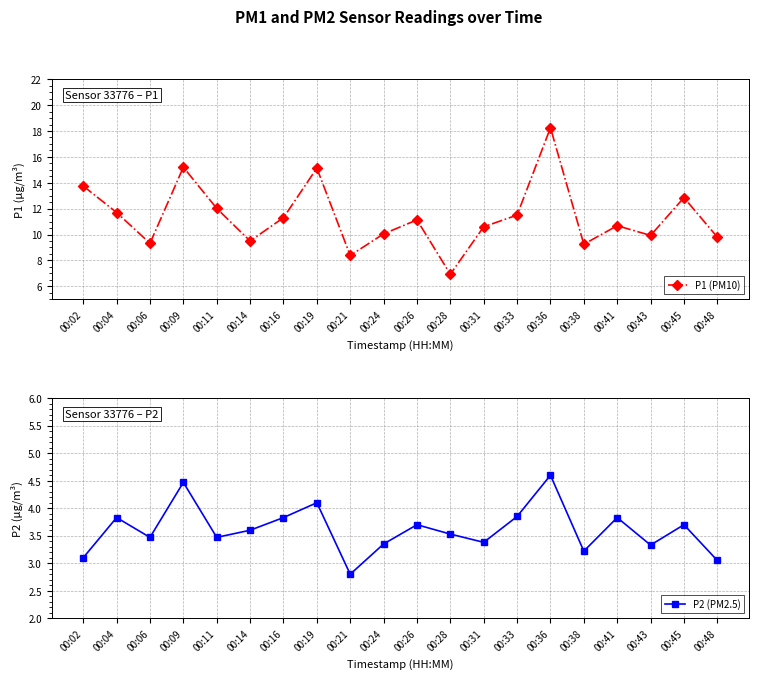

At how many categories does at least one series exceed 13?

4